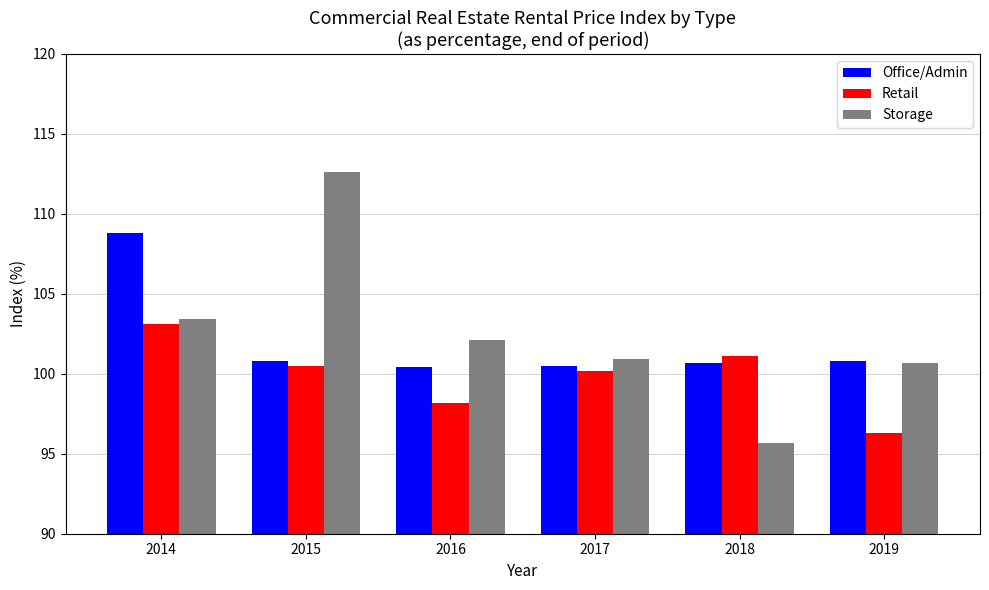

Is the value of Office/Admin at 2017 greater than the value of Storage at 2017?

No